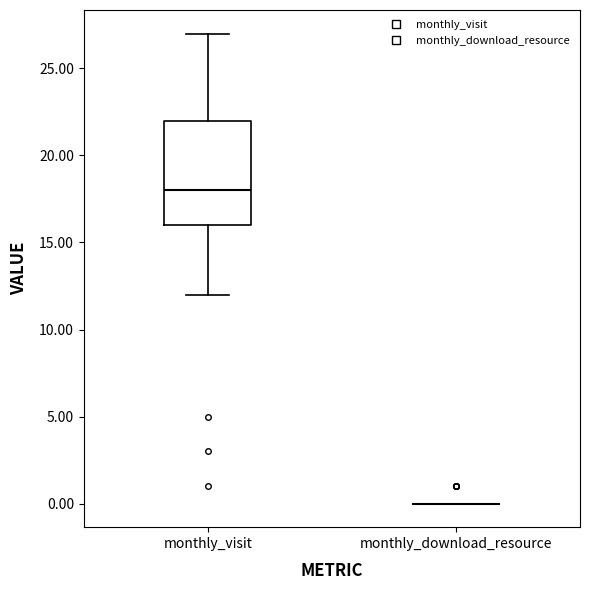

Reading left to right, read every box against the y-axis: the position of its median line, the range the box covers, and the ends of its whiskers. The values are not printed on the chart, so give them approximately, as read against the axis.

monthly_visit: median 18, box 16 to 22, whiskers 12 to 27
monthly_download_resource: box collapsed to a line at 0, whiskers 0 to 0